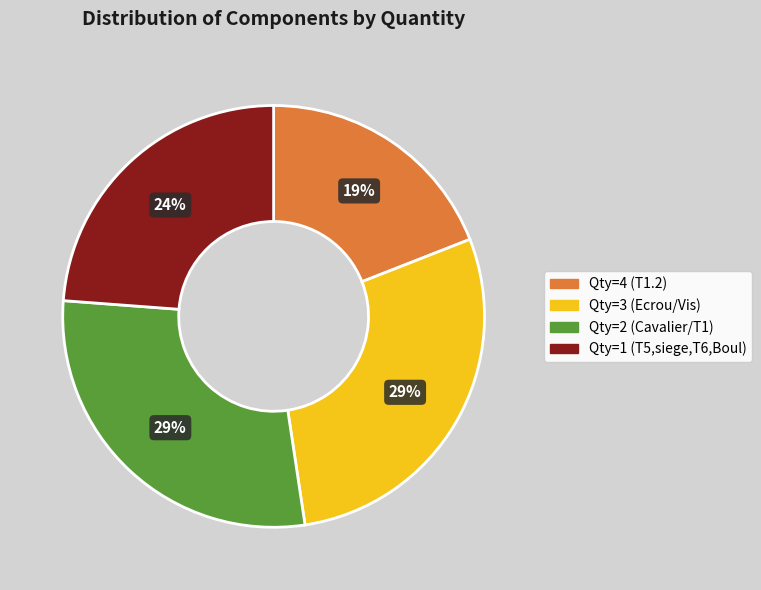

To the nearest percent, what is the difference between the largest and smallest slice percentages?

10%